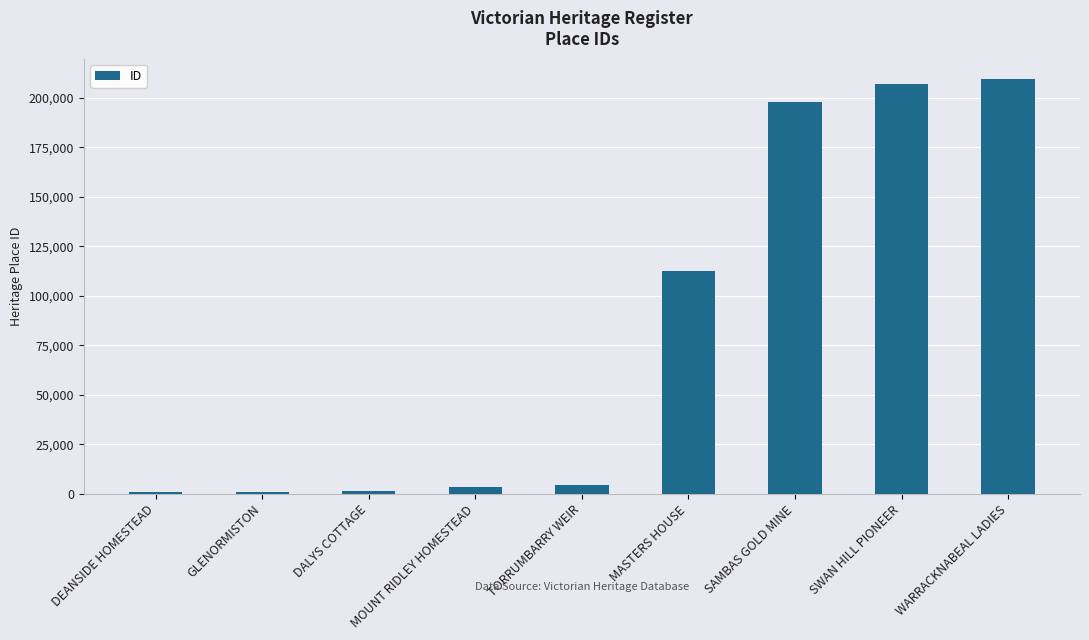

What is the change in value from TORRUMBARRY WEIR to SWAN HILL PIONEER?

+202198